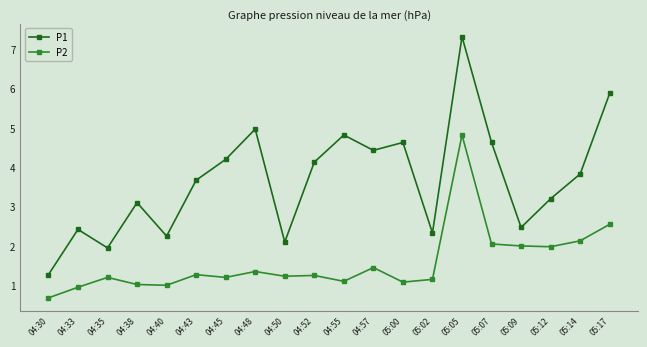

Does the chart display data point markers on the line(s)?

Yes